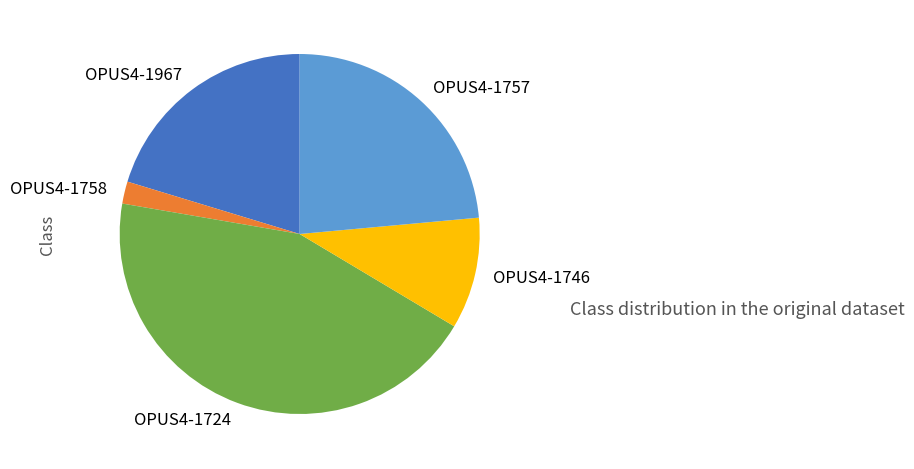

How many segments does this pie chart have?

5